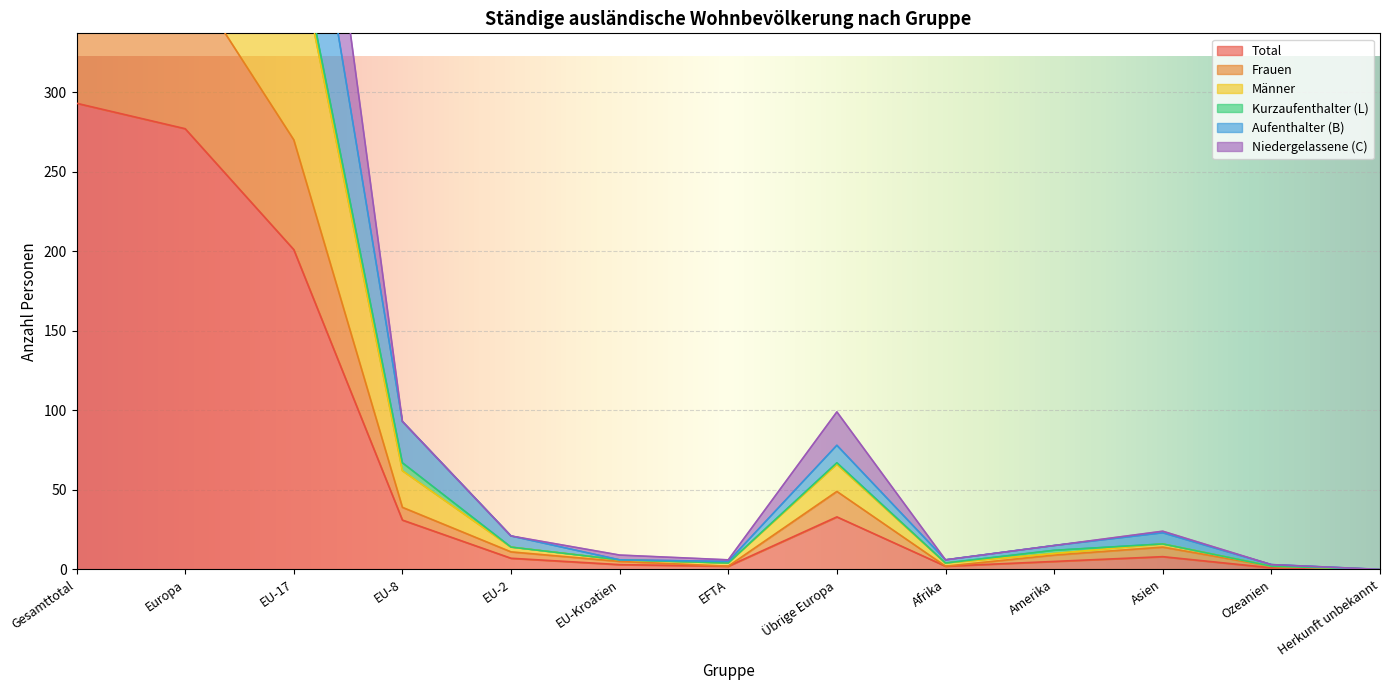

True or false: Total has a value of 460 at Gesamttotal.

False